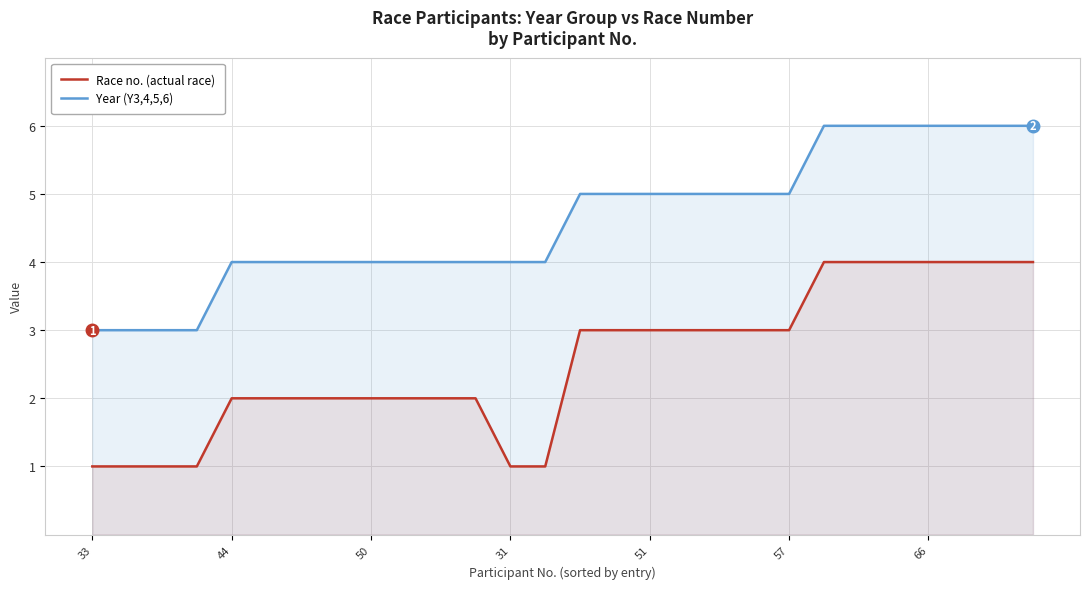

What is the lowest value of the Year (Y3,4,5,6) series?

3